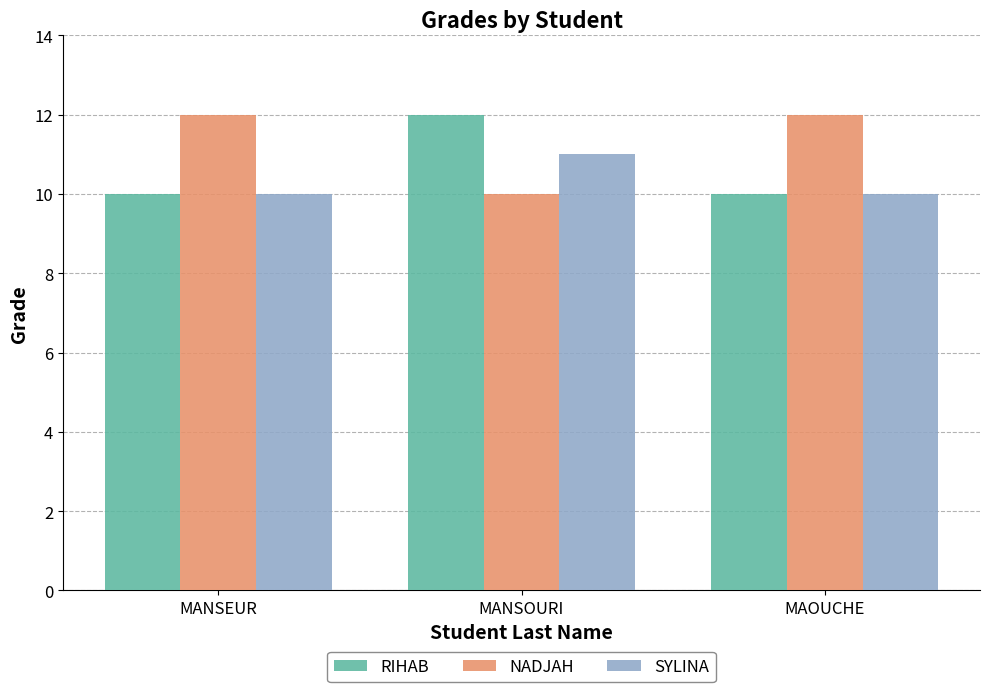

The RIHAB series shows 15 at MANSEUR. True or false?

False